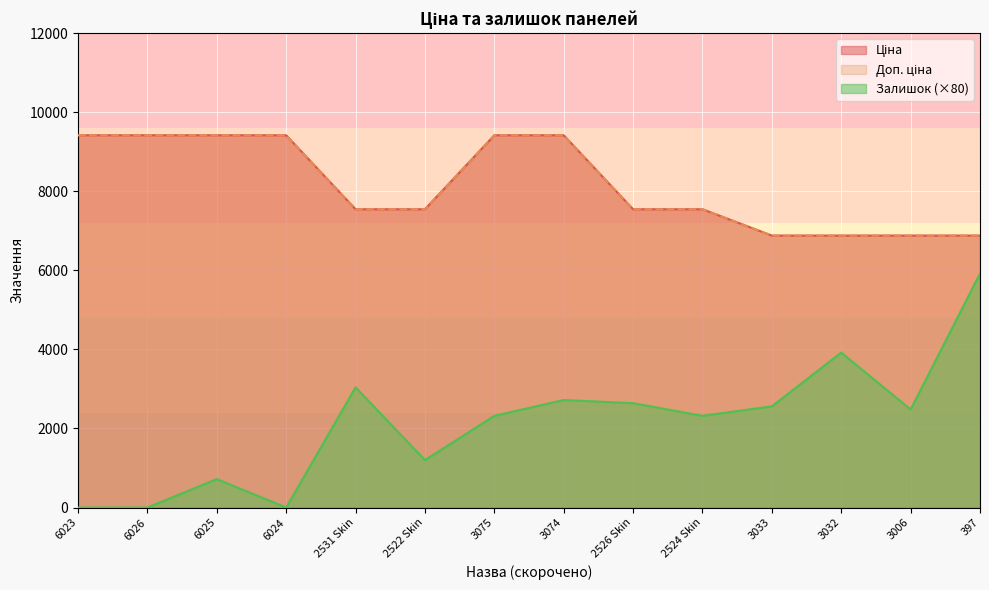

True or false: Залишок and Доп. ціна intersect in this chart.

False